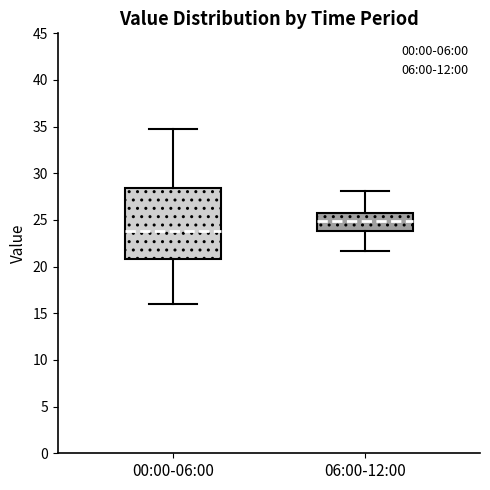

Reading left to right, transcribe this box plot: for each box, give where its median line is, the range the box spans, and where its two whiskers end, as read against the y-axis. The values are not printed on the chart, so give them approximately, as read against the axis.

00:00-06:00: median 24.0, box 21.0 to 28.5, whiskers 16.0 to 35.0
06:00-12:00: median 25.0, box 24.0 to 26.0, whiskers 21.5 to 28.0